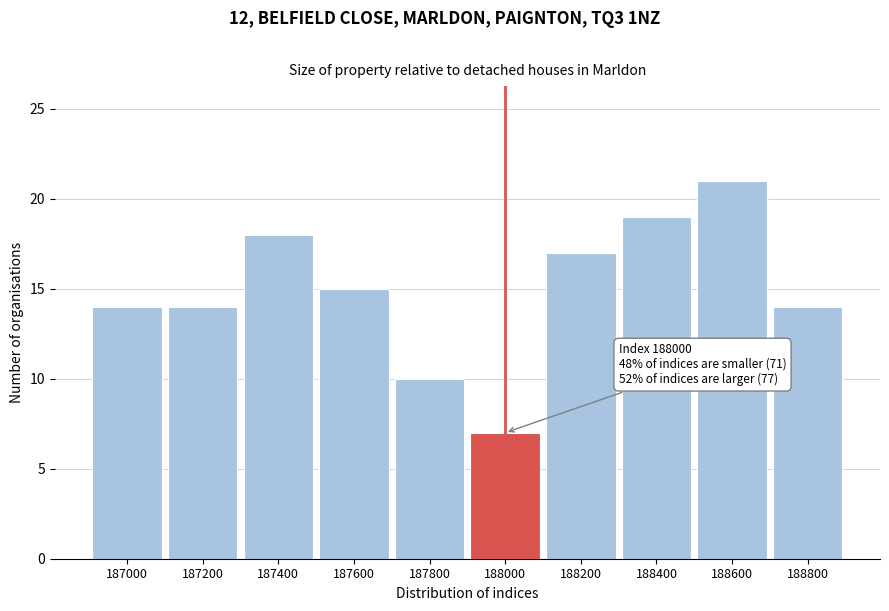

Reading left to right, extract all data points from this chart.

14	14	18	15	10	7	17	19	21	14